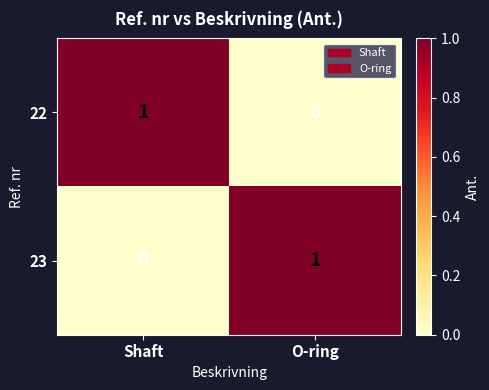

Is the value of 22 at O-ring greater than the value of 23 at O-ring?

No